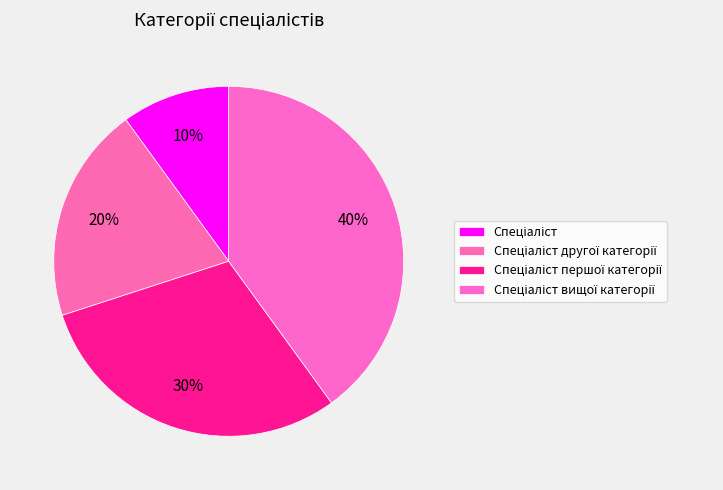

What is the largest slice in the pie chart?

Спеціаліст вищої категорії